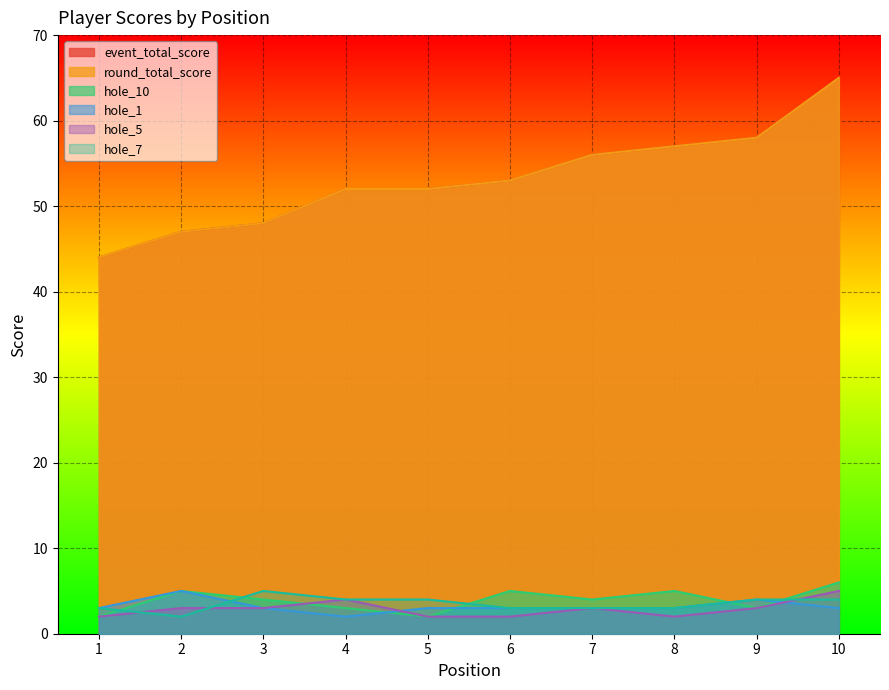

The value of hole_10 at 3 is 7. True or false?

False